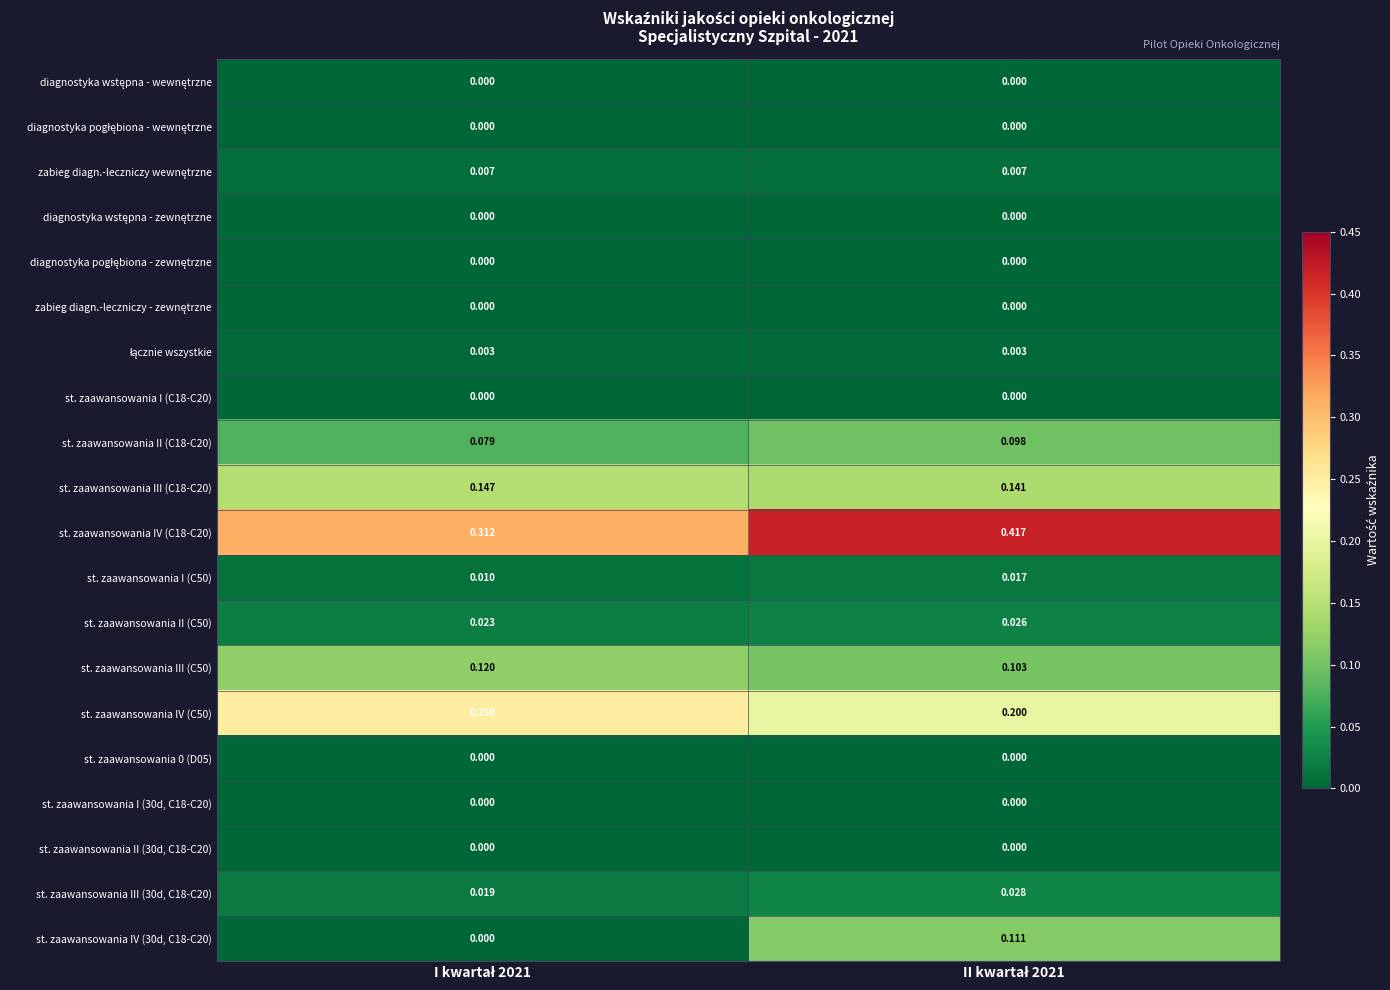

Count the number of categories in the chart.

2